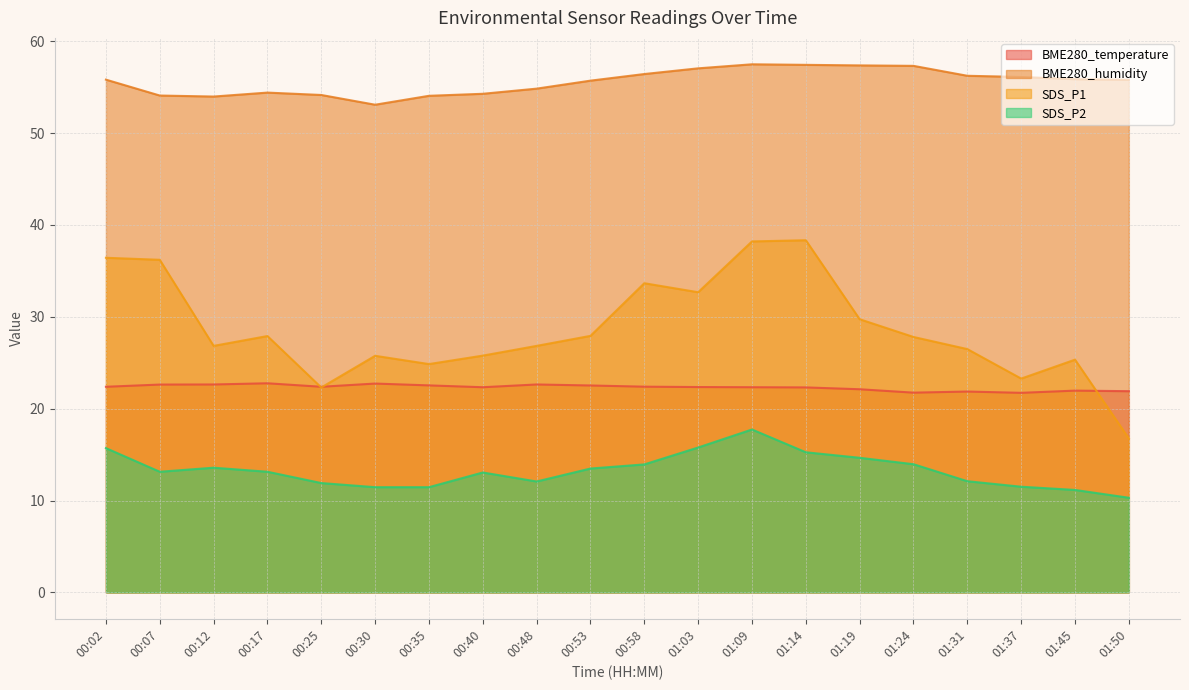

Which series ends up on top after the final intersection of BME280_temperature and SDS_P1?

BME280_temperature